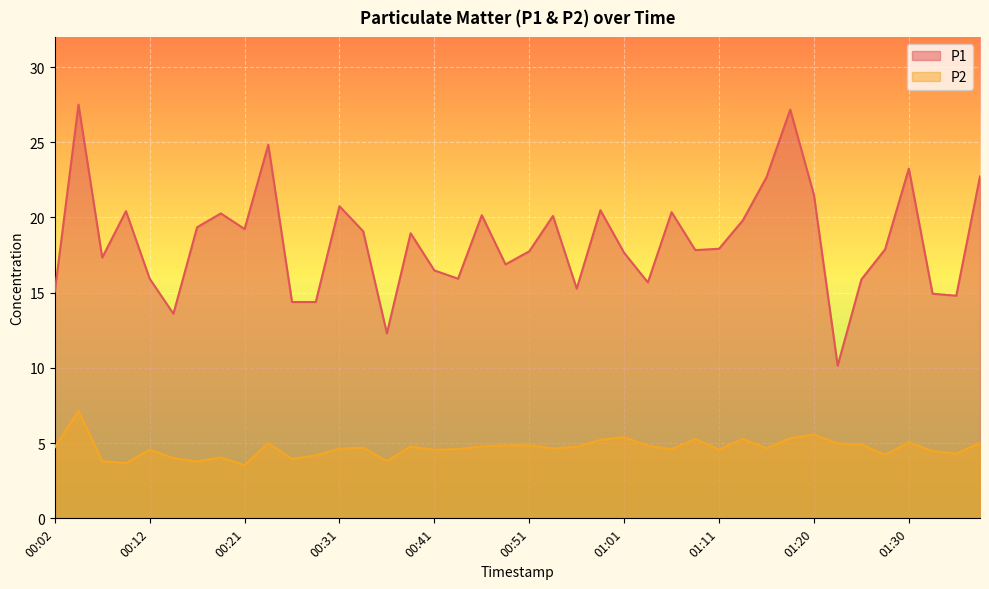

How many values in the P2 series are below 4?

6